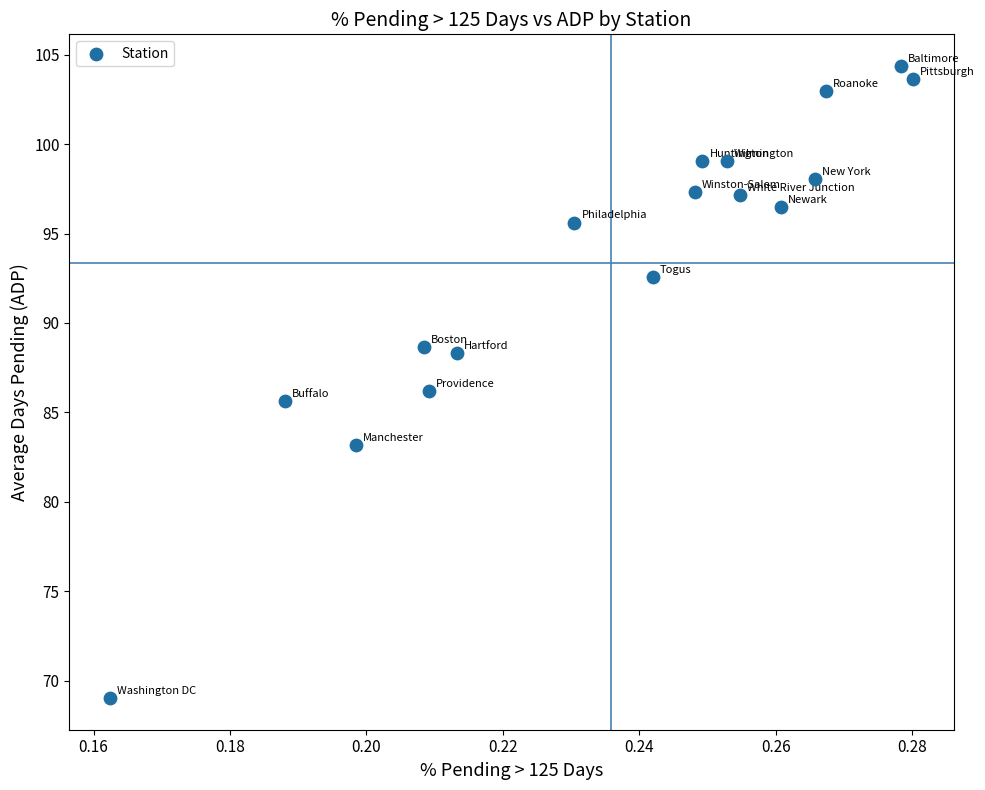

What is the range of Y values (max minus min)?

35.3